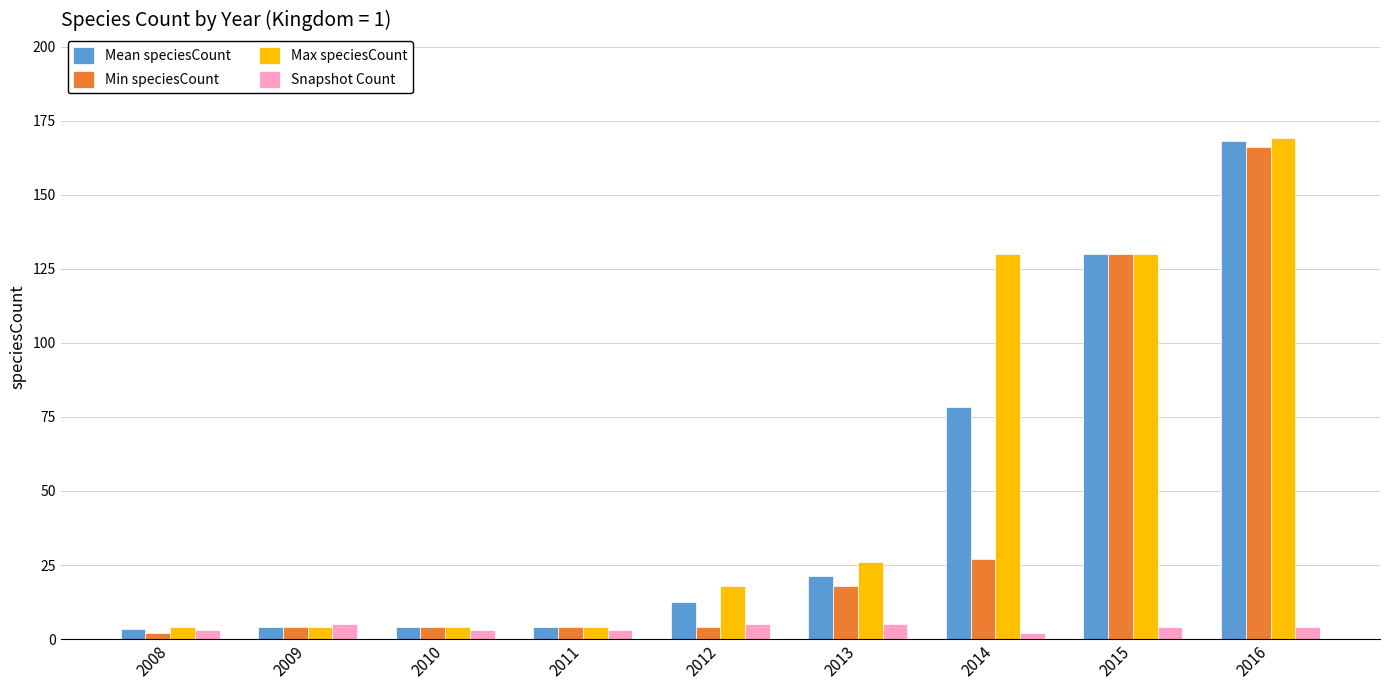

At how many categories does at least one series exceed 154?

1